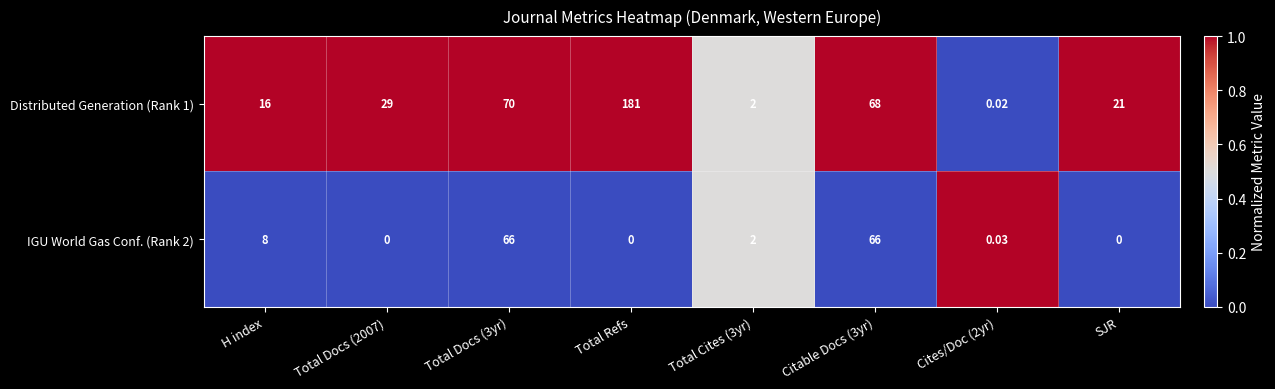

What is the difference between the highest and lowest values at Citable Docs (3yr)?

2.0